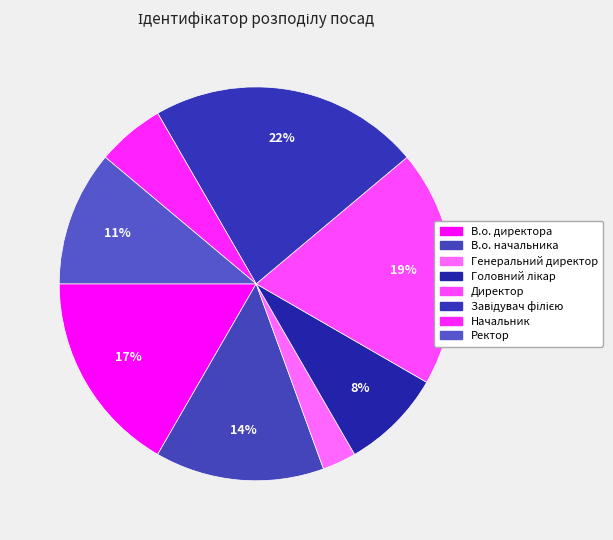

To the nearest percent, what is the difference between the Генеральний директор and Головний лікар slice percentages?

6%